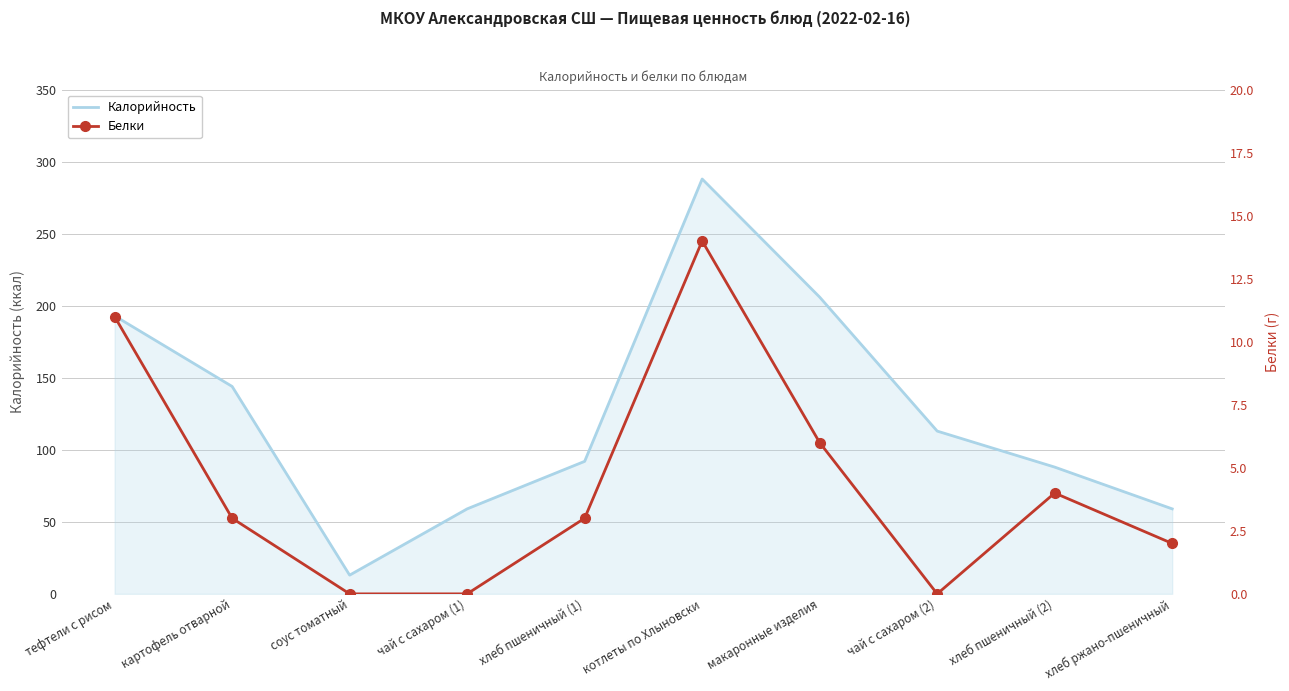

How many values in Белки are above zero?

7